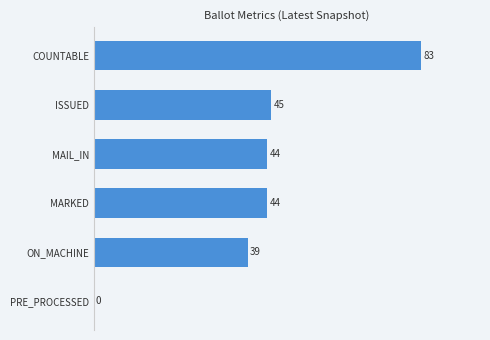

What is the change in value from ON_MACHINE to ISSUED?

+6